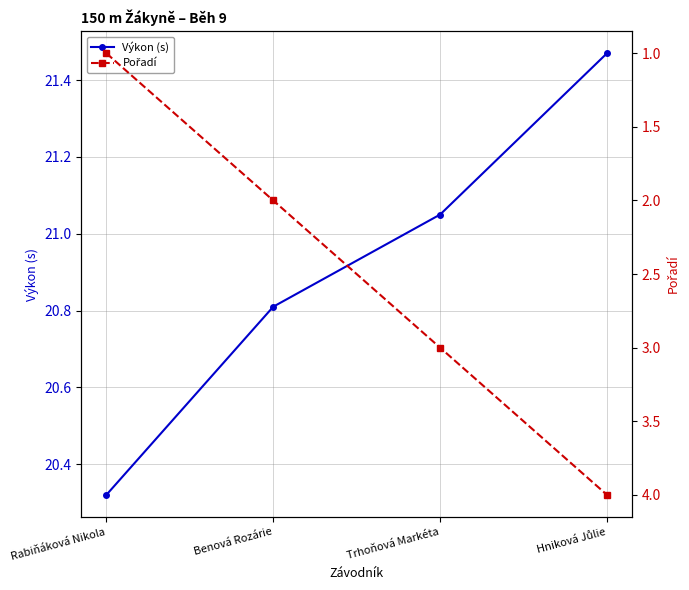

How many data points in Výkon (s) are less than 21?

2